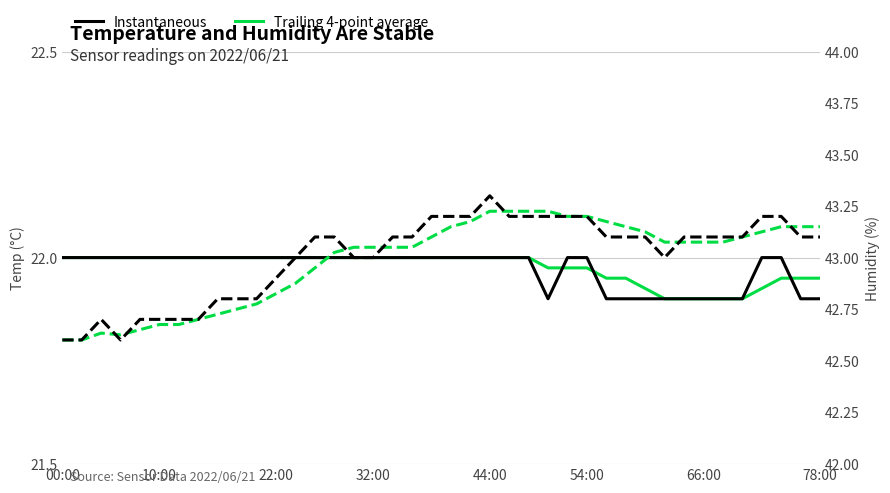

Does the chart display data point markers on the line(s)?

No